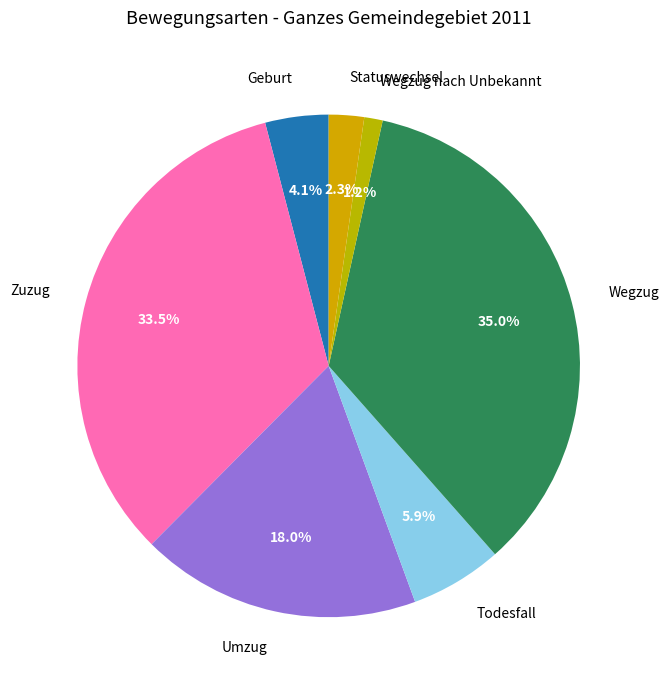

What percentage is the Todesfall slice, to the nearest percent?

6%